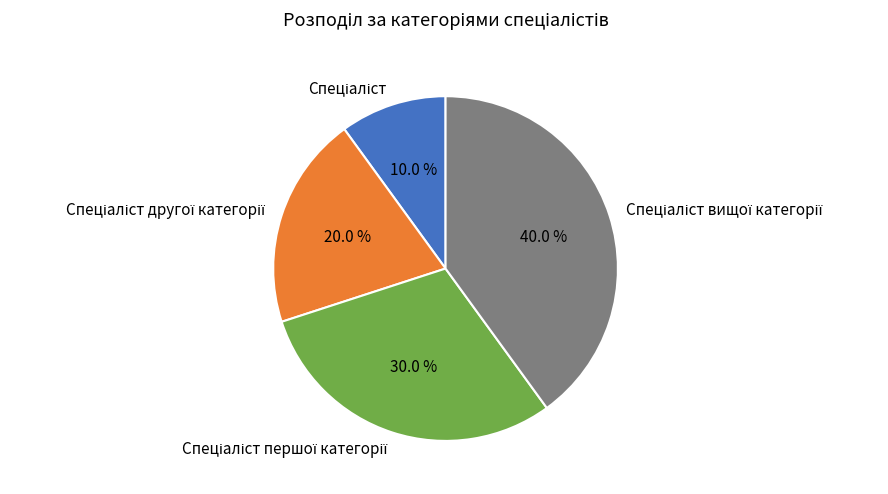

Is there a majority slice in this chart?

No